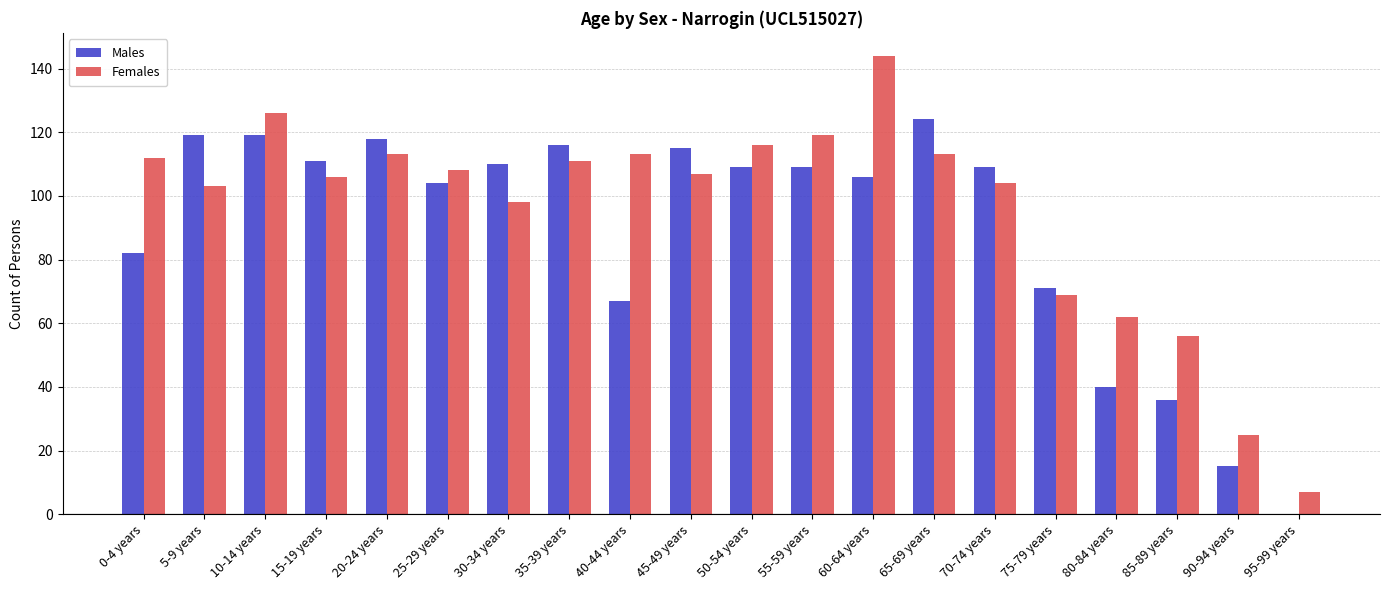

What is the sum of all Males values?

1780